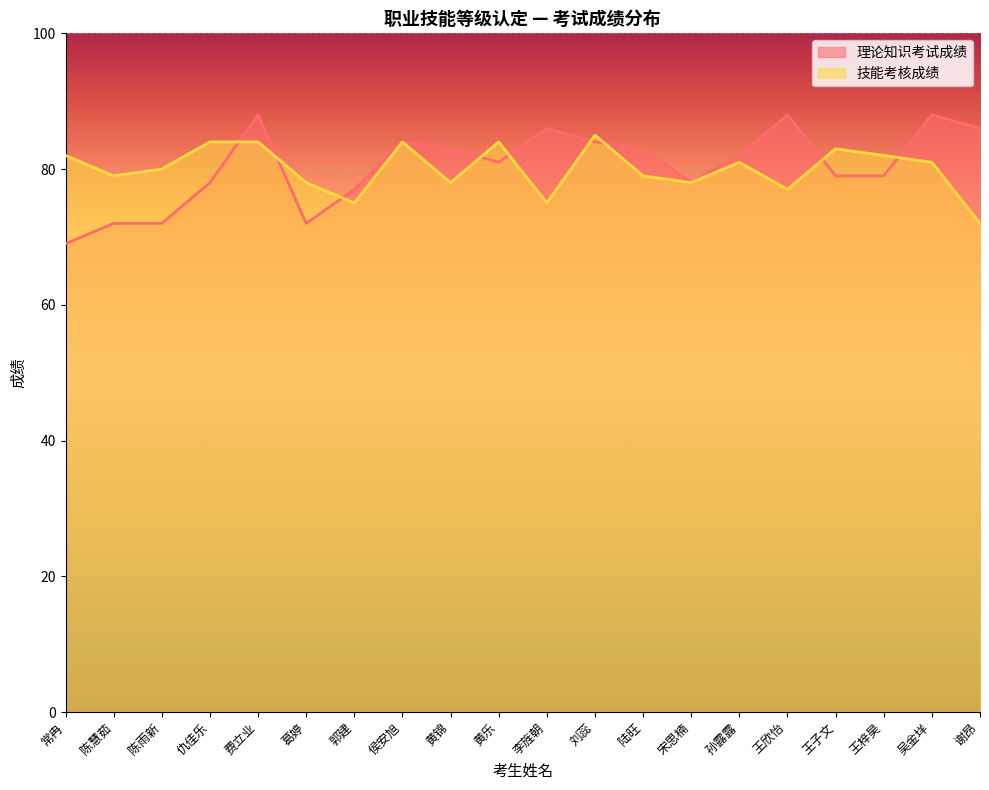

List the labels in order of 技能考核成绩 value, largest first.

刘蕊, 仇佳乐, 费立业, 侯安旭, 黄乐, 王子文, 常冉, 王梓昊, 孙露露, 吴金垟, 陈雨新, 陈慧茹, 陆旺, 葛婷, 黄锦, 宋思楠, 王欣怡, 郭建, 李旌朝, 谢昂